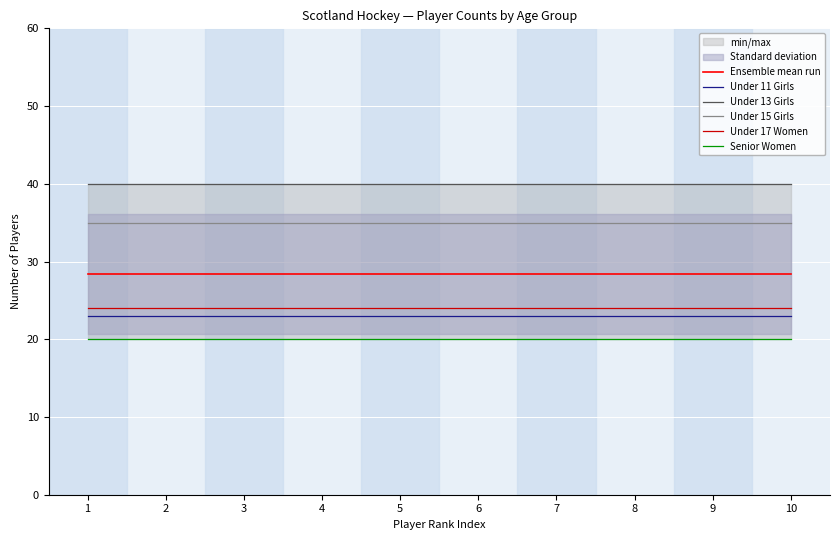

What are all the series names shown in the legend?

Ensemble mean run, Under 11 Girls, Under 13 Girls, Under 15 Girls, Under 17 Women, Senior Women